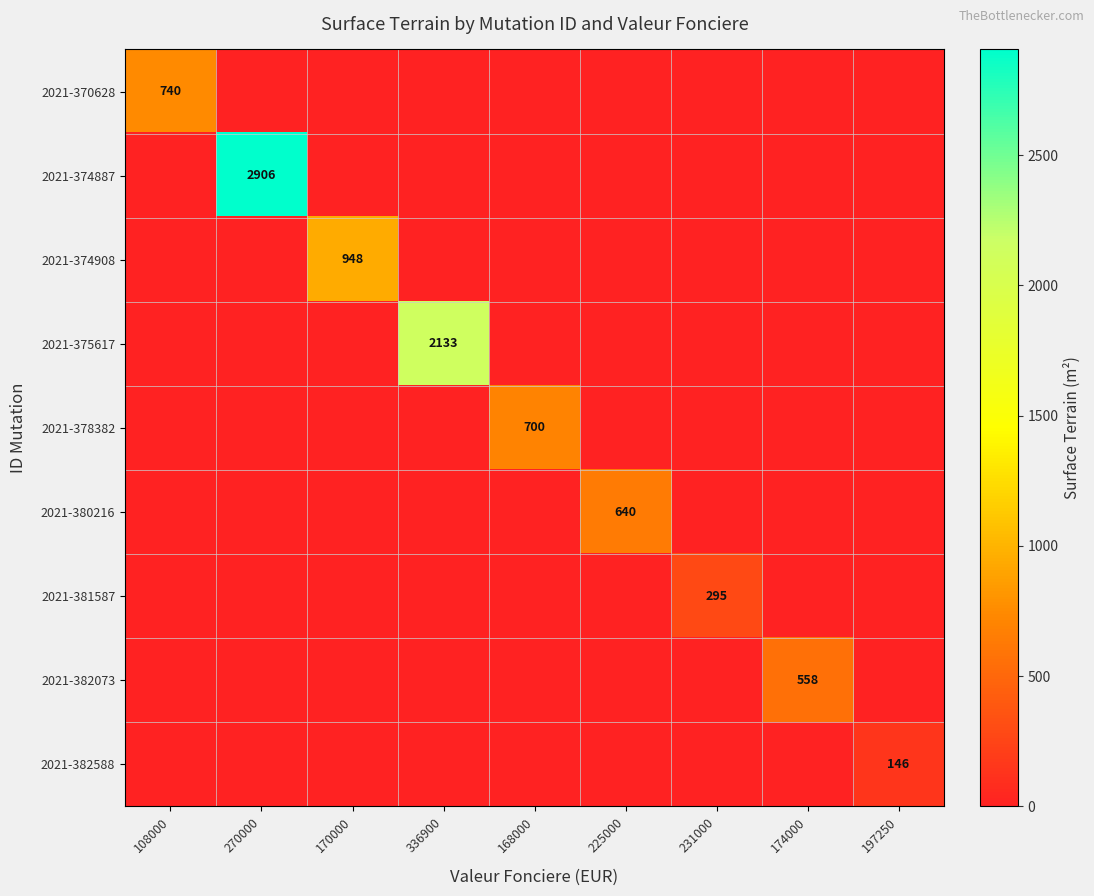

How many distinct data groups are displayed?

9